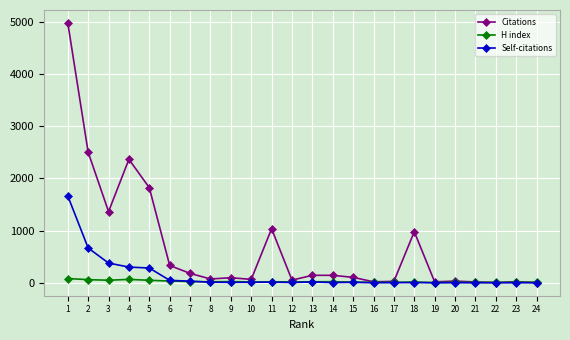

Is it true that Citations equals 2365 at 4?

True